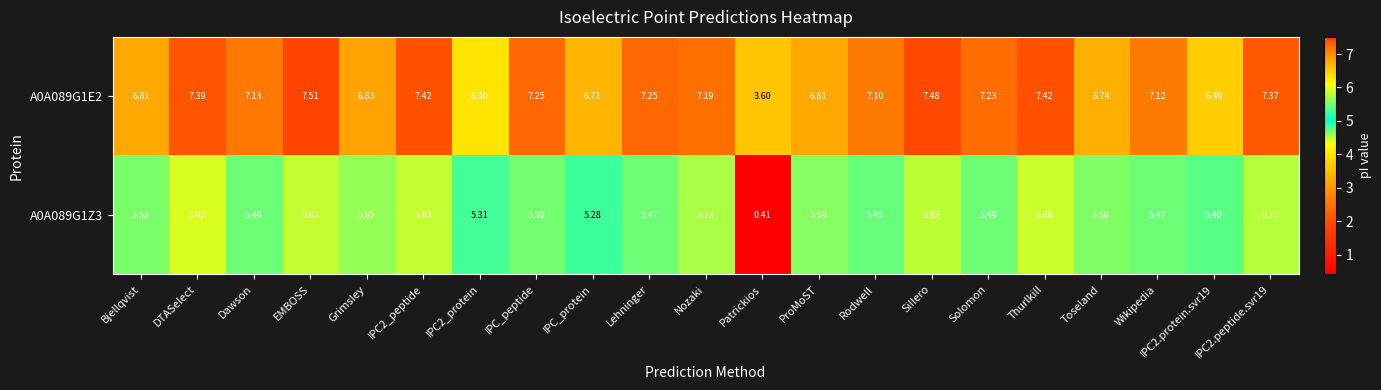

At which label is A0A089G1Z3 closest to 3?

IPC_protein